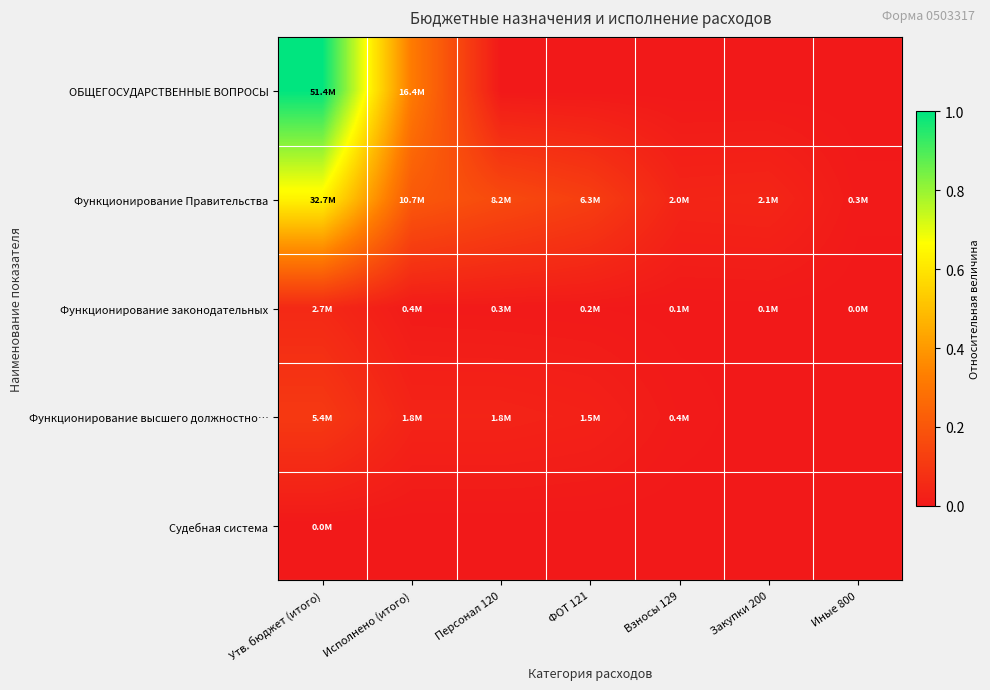

What is the difference between the highest and lowest values at ФОТ 121?

0.1